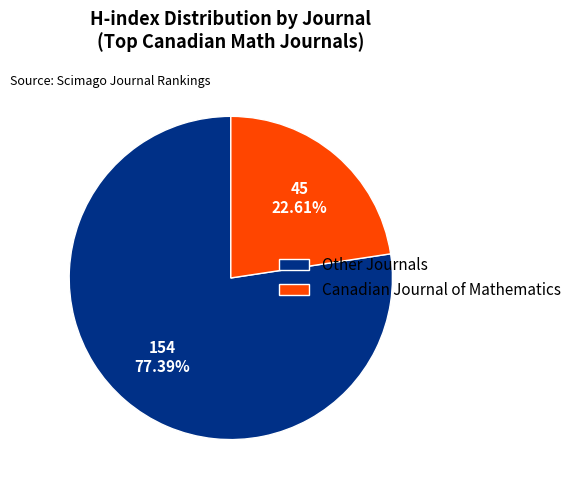

How many slices are in this pie chart?

2